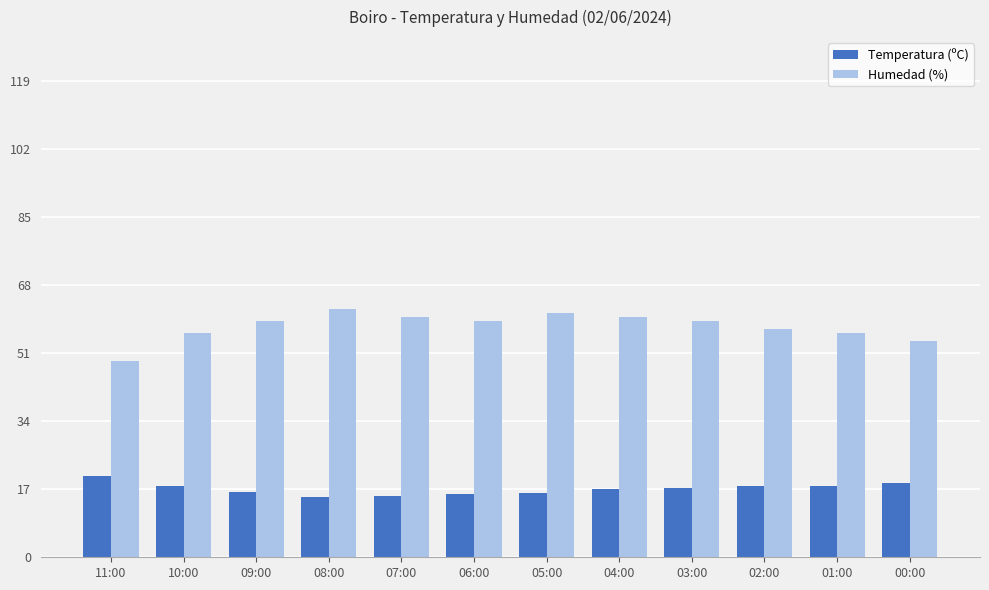

List the series in order of their overall mean, lowest first.

Temperatura (ºC), Humedad (%)